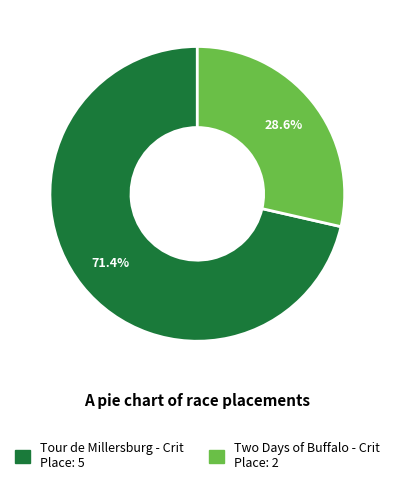

What is the largest slice in the pie chart?

Tour de Millersburg - Crit